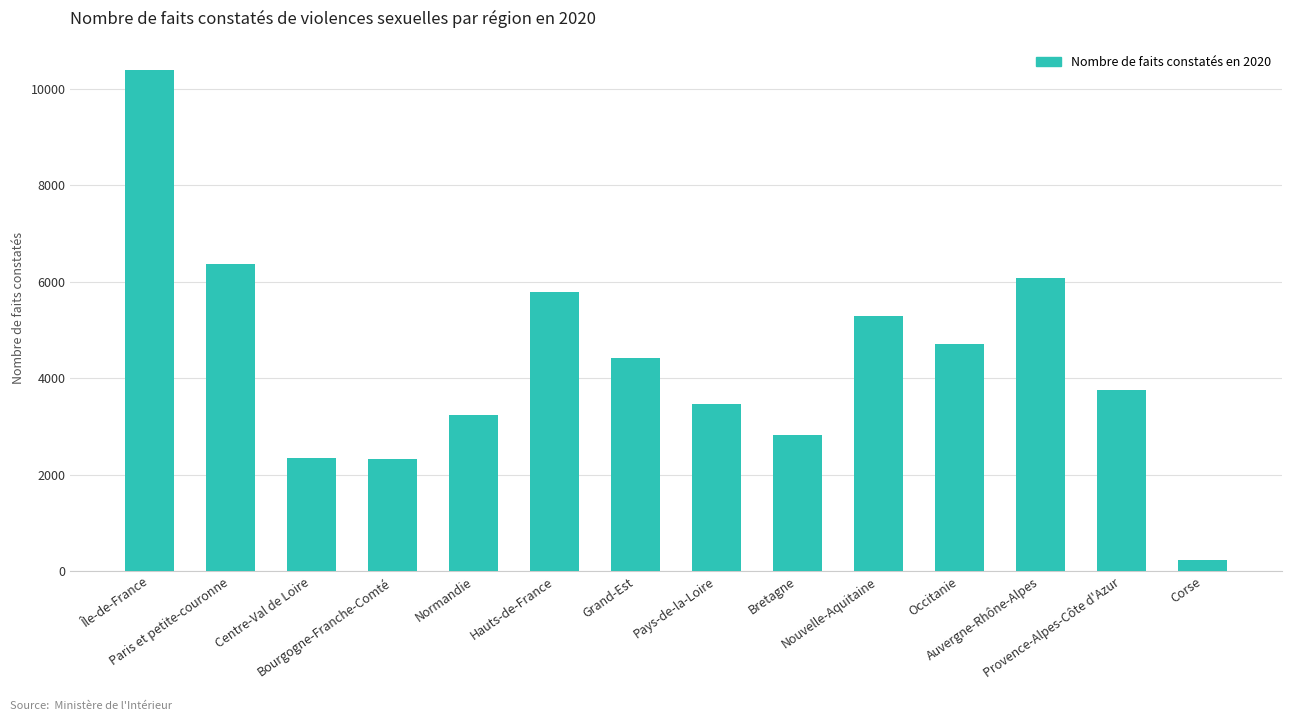

What is the average value?

4371